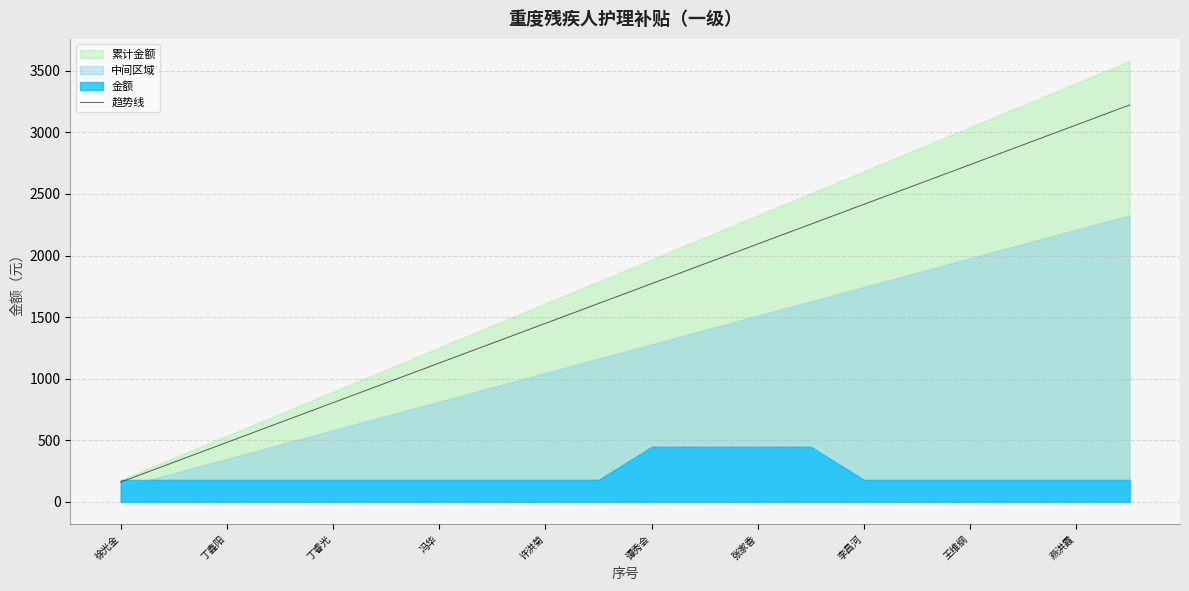

True or false: the data shows 1933.2 at 11.

True